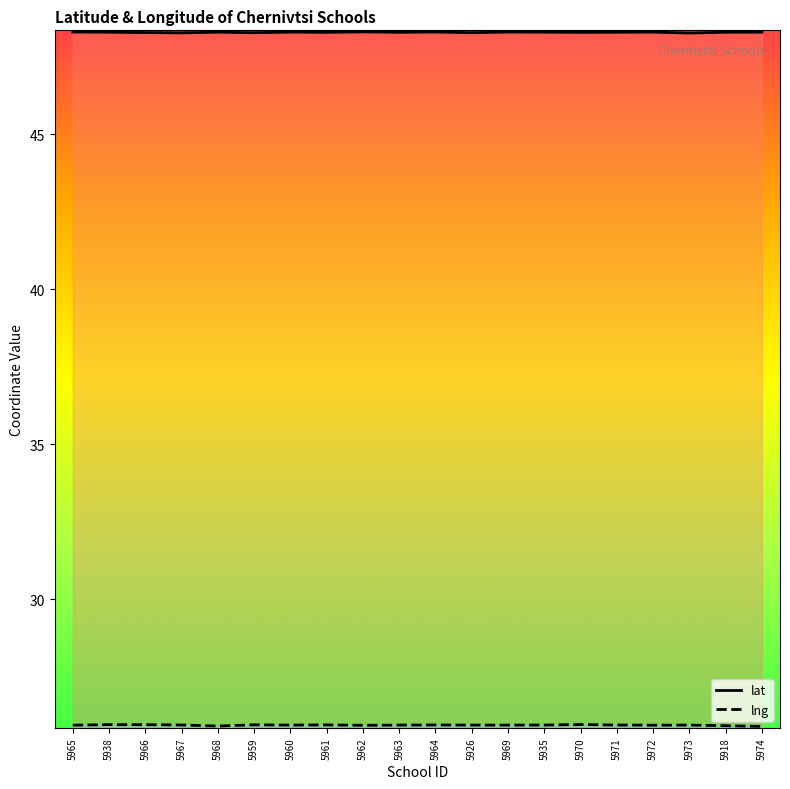

Does the chart display data point markers on the line(s)?

No